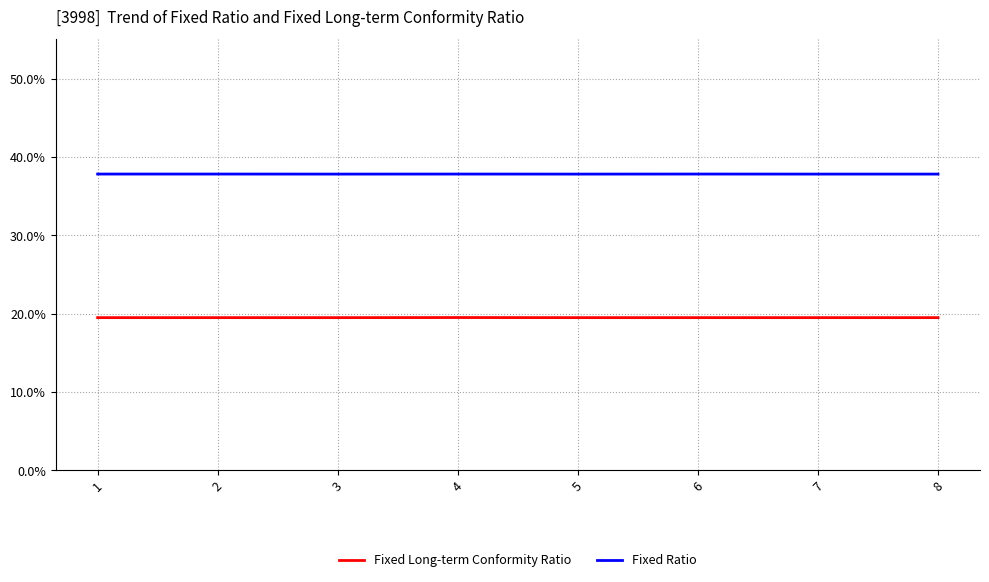

What is the greatest value displayed?

37.8